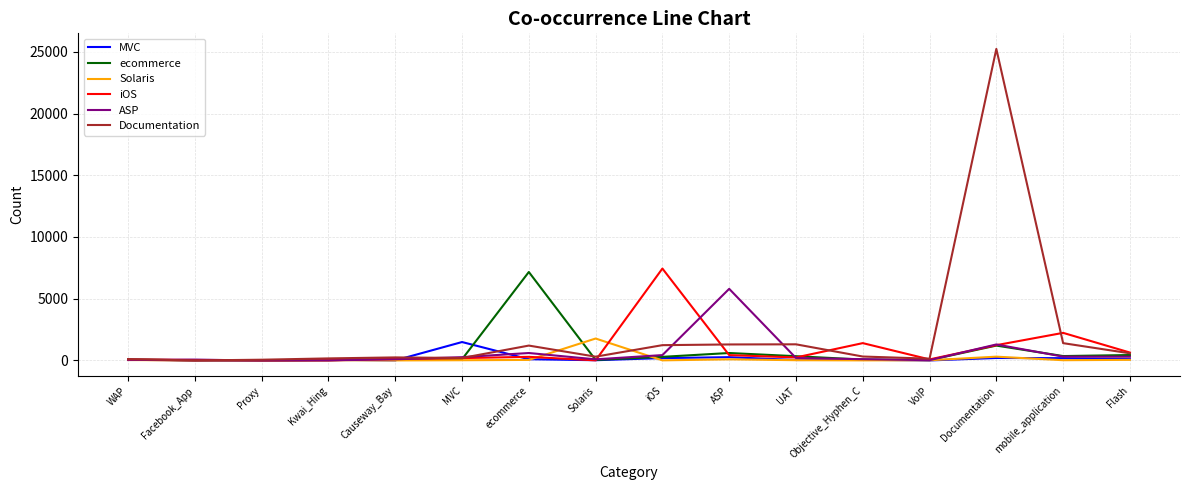

What is the sum of the Solaris values at iOS and Flash?

58